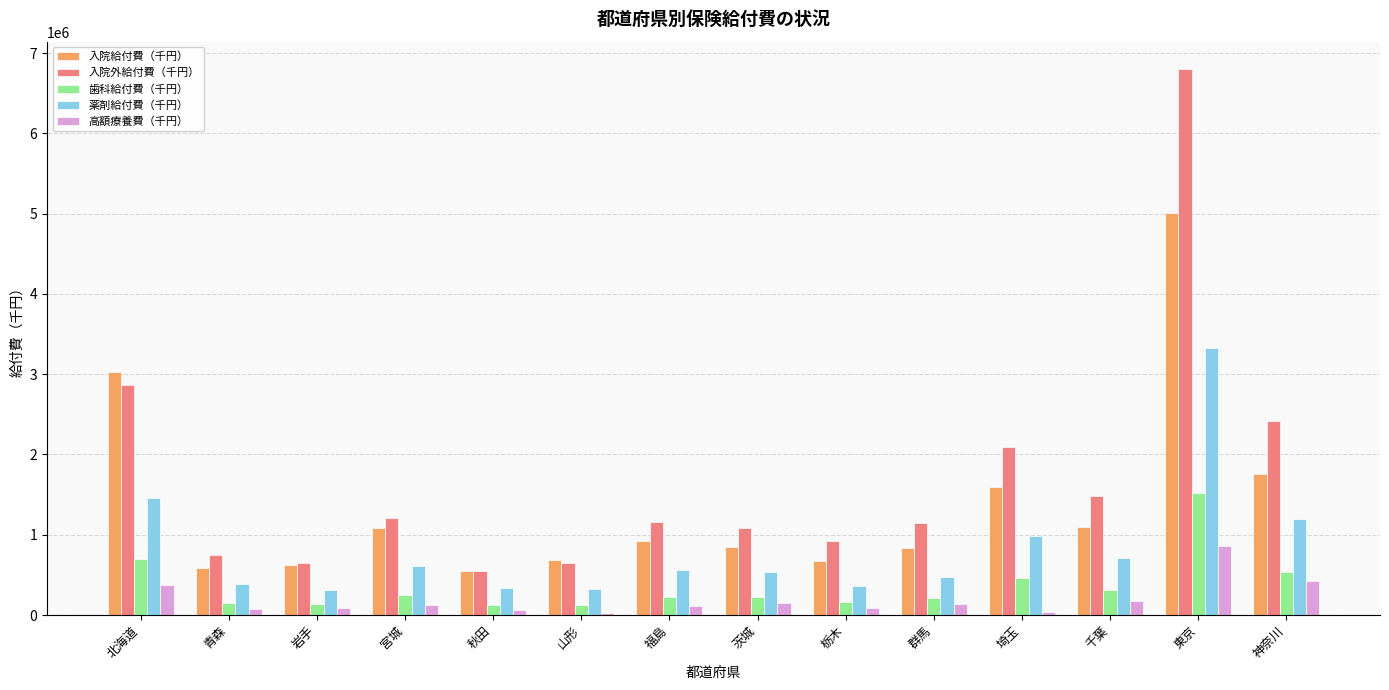

What is the total value across all series at 北海道?

8419643.4